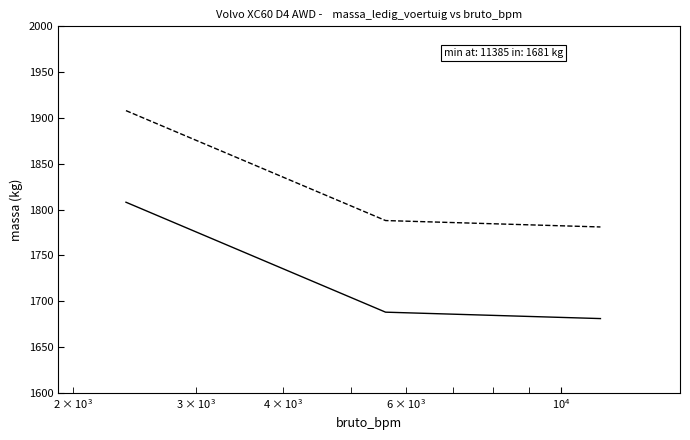

What is the maximum value shown in the chart?

1908